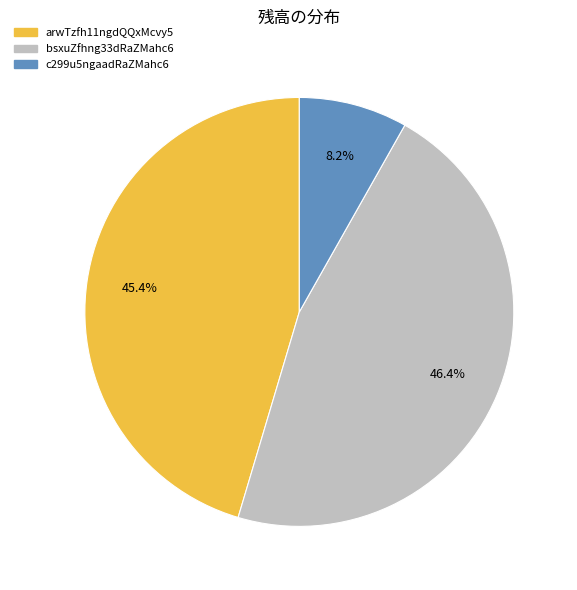

Is arwTzfh11ngdQQxMcvy5 the majority of the pie?

No